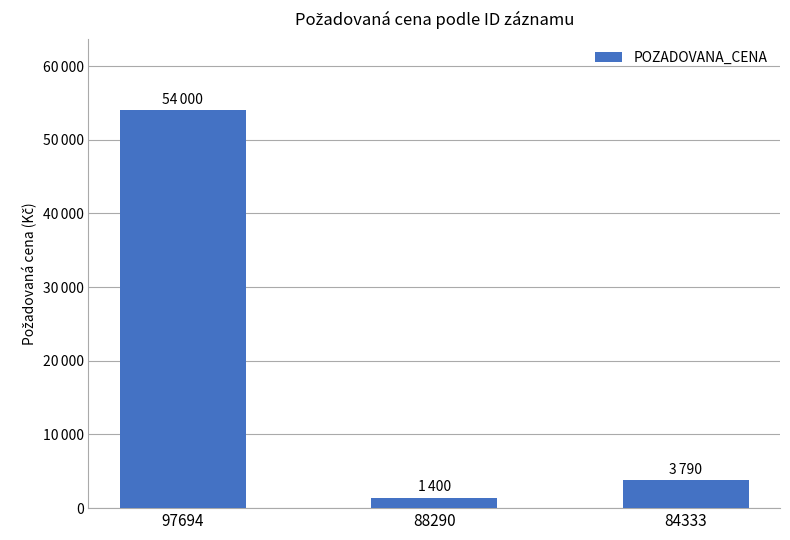

Reading left to right, list all the values displayed in this chart.

54000	1400	3790